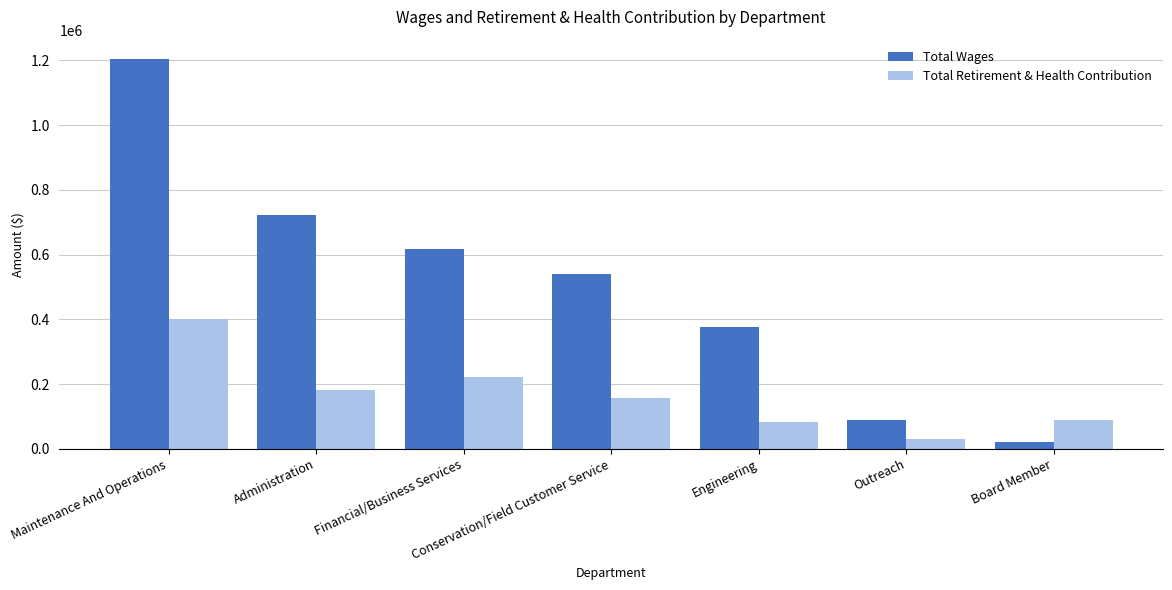

Reading left to right, list all the values displayed in this chart.

Total Wages: Maintenance And Operations=1203577	Administration=721218	Financial/Business Services=616012	Conservation/Field Customer Service=538902	Engineering=375681	Outreach=88361	Board Member=21550
Total Retirement & Health Contribution: Maintenance And Operations=399308	Administration=182162	Financial/Business Services=220591	Conservation/Field Customer Service=155457	Engineering=83339	Outreach=29401	Board Member=88869